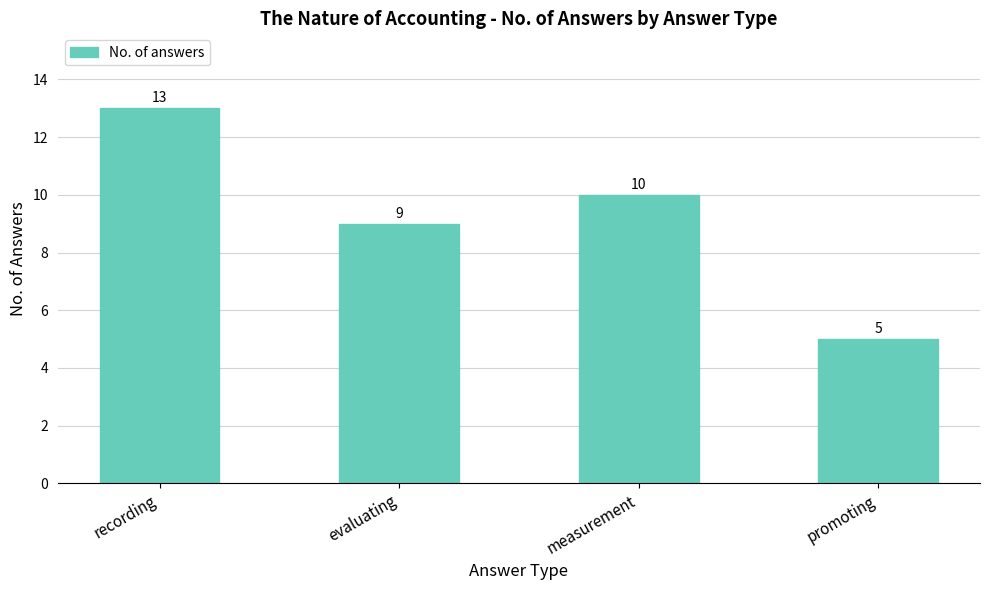

Which label corresponds to the largest value in the chart?

recording